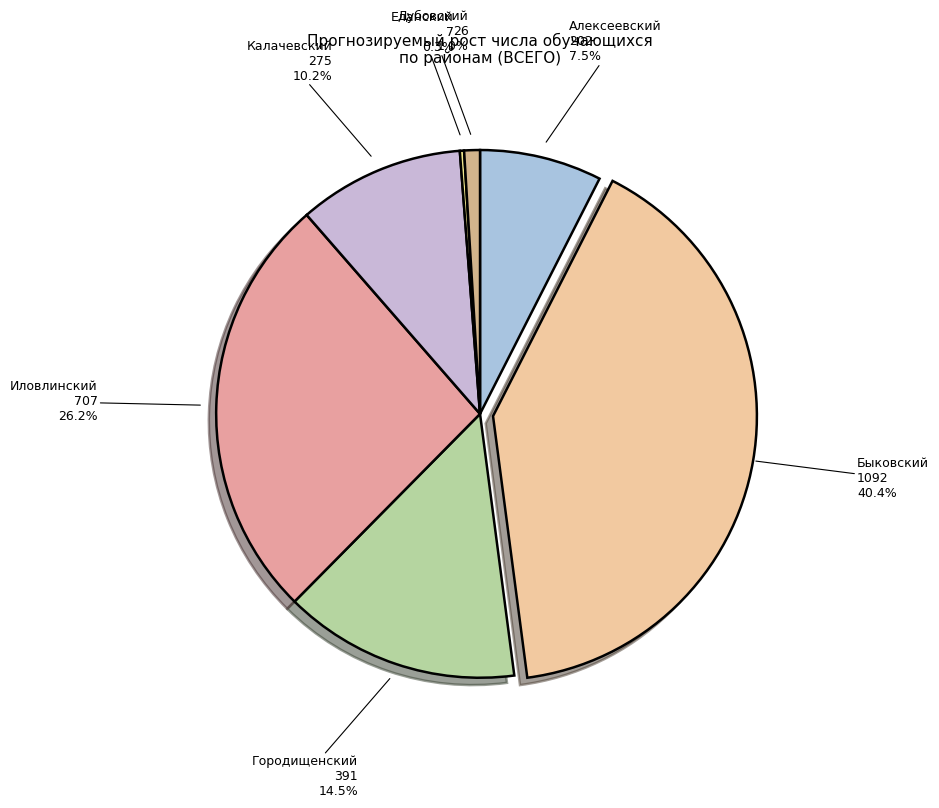

Do Дубовский and Калачевский together represent more than half of the pie?

No